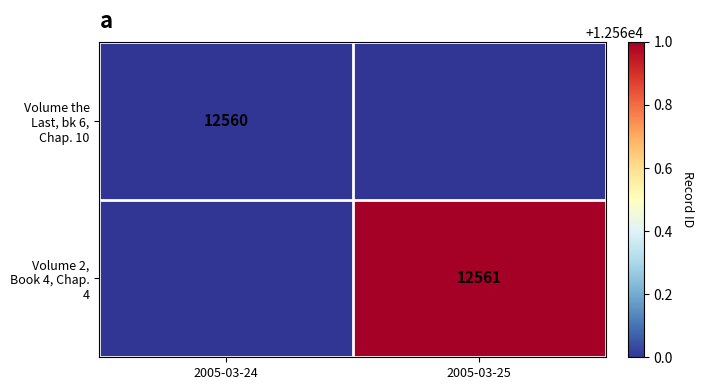

True or false: Volume the Last, bk 6, Chap. 10 has a value of 12560 at 2005-03-24.

True